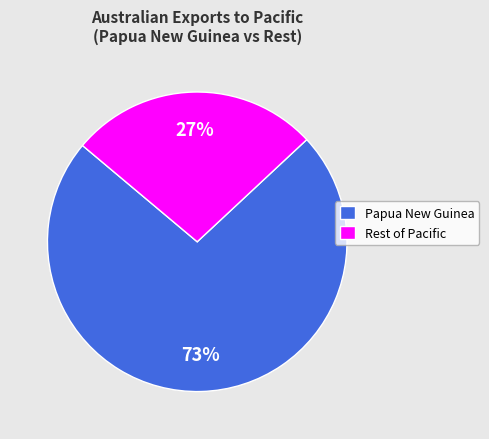

To the nearest percent, what is the average slice percentage?

50%